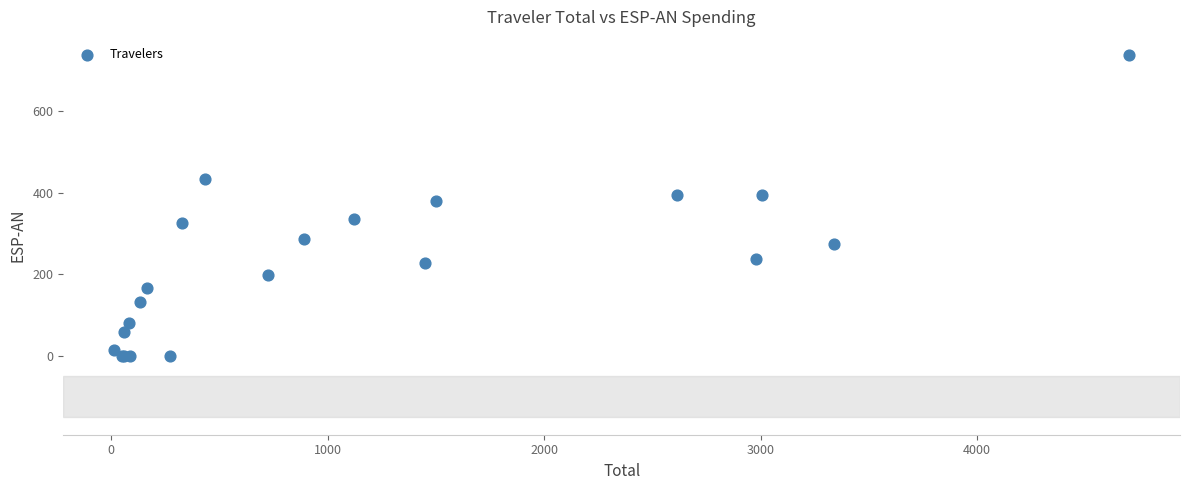

What Y value in the scatter plot is closest to 369?

379.1